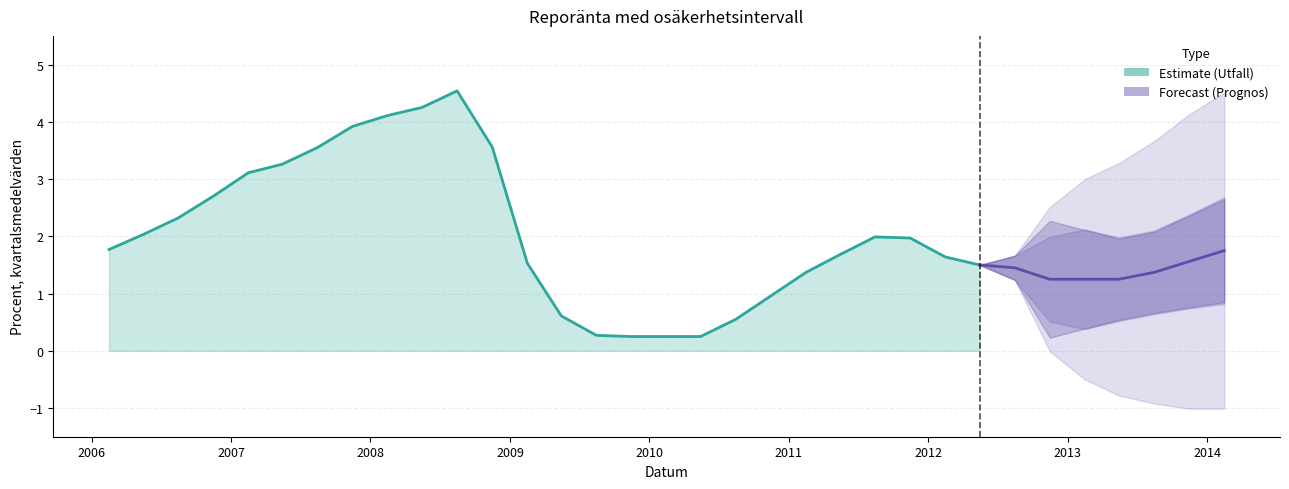

Between 2008-02-15 and 2006-08-15, which is larger?

2008-02-15